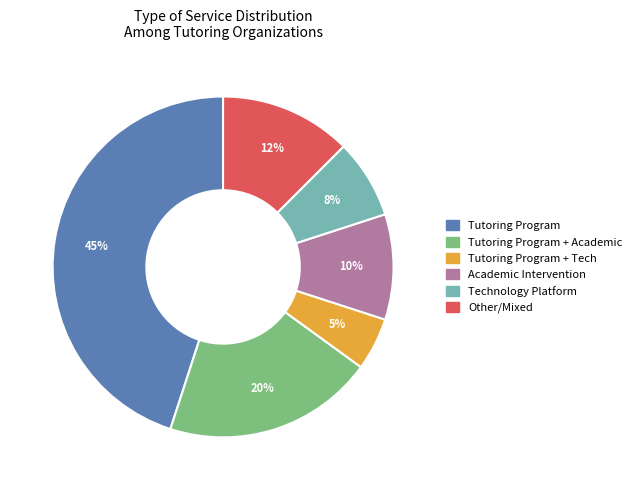

To the nearest percent, what is the difference between the largest and smallest slice percentages?

40%